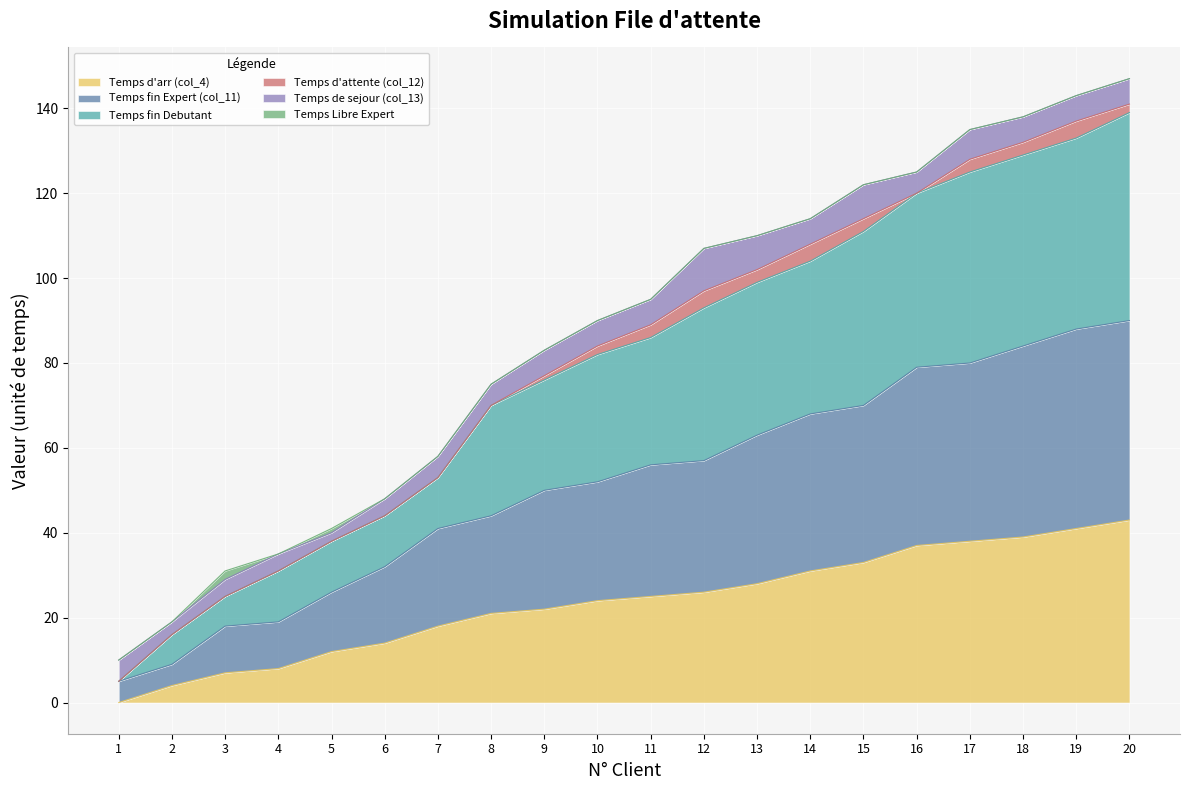

True or false: Temps fin Expert (col_11) and Temps d'arr (col_4) intersect in this chart.

False